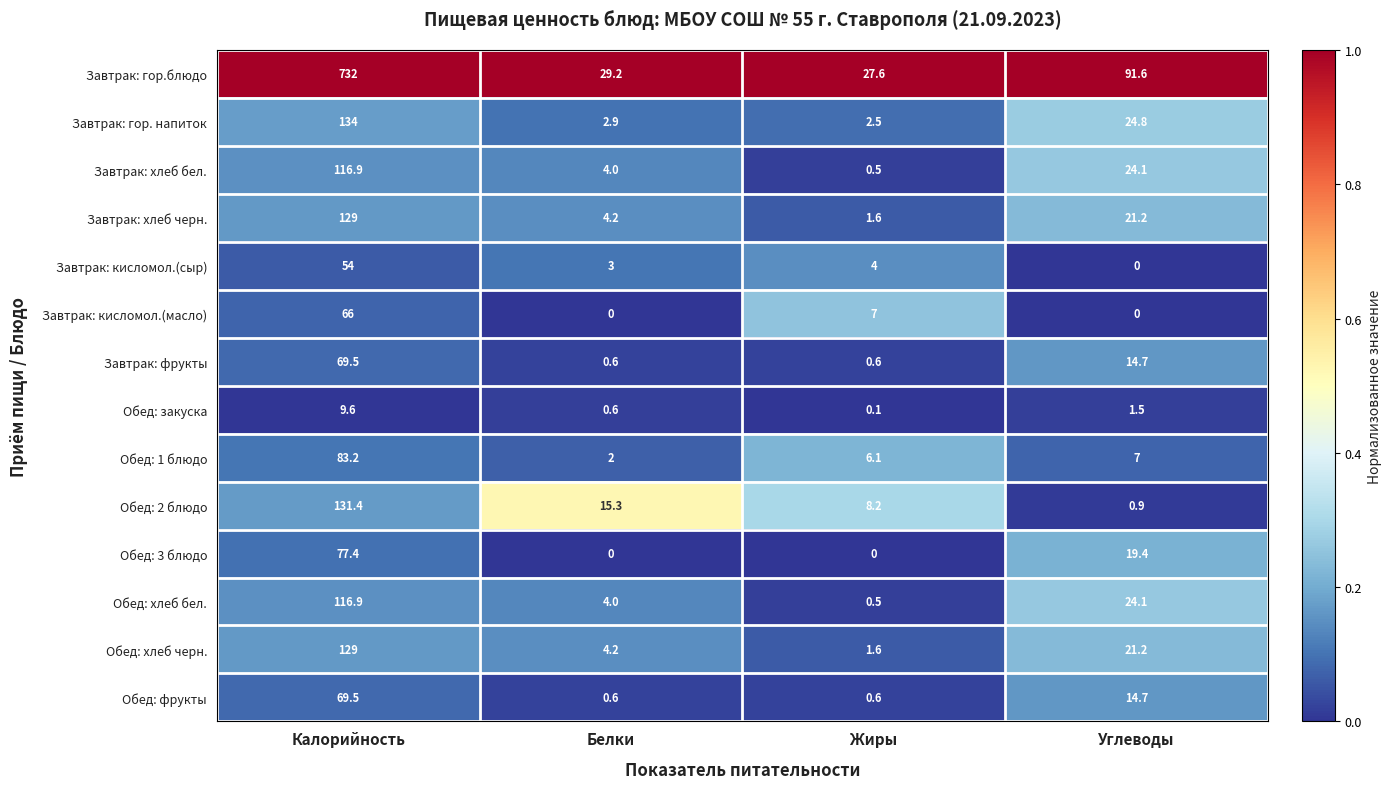

Which series changed the most between Калорийность and Белки?

Завтрак: гор.блюдо